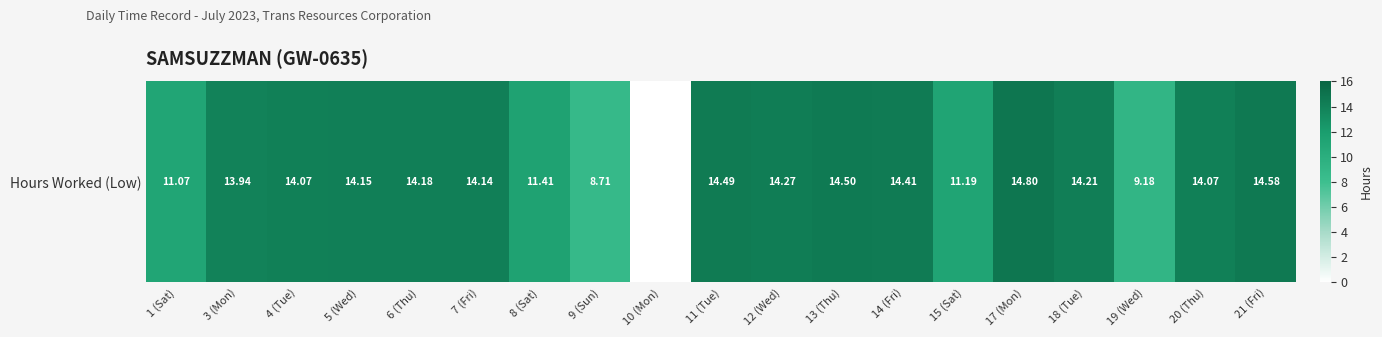

True or false: the data shows -8.8 at 10 (Mon).

False